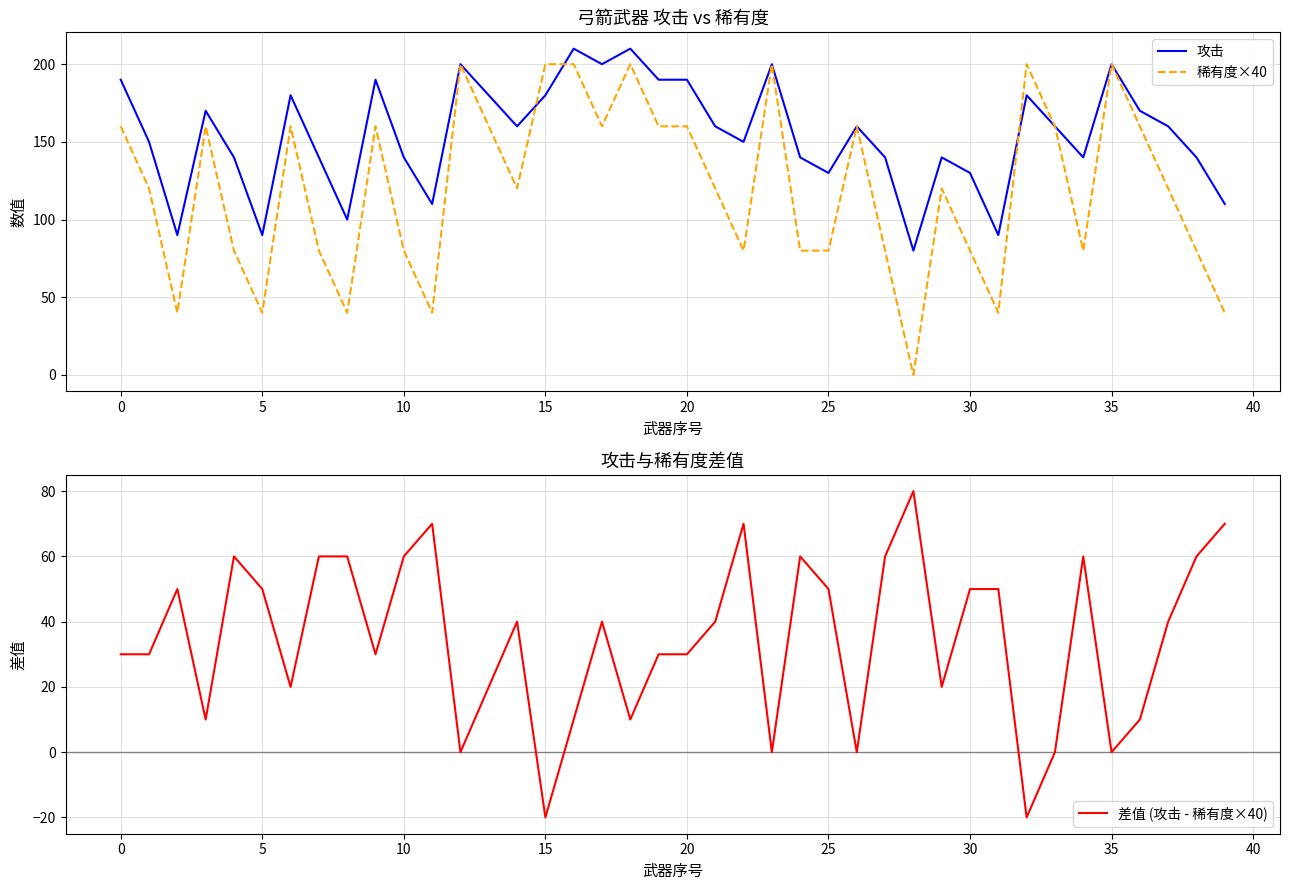

What is the average value of the 攻击 series?

155